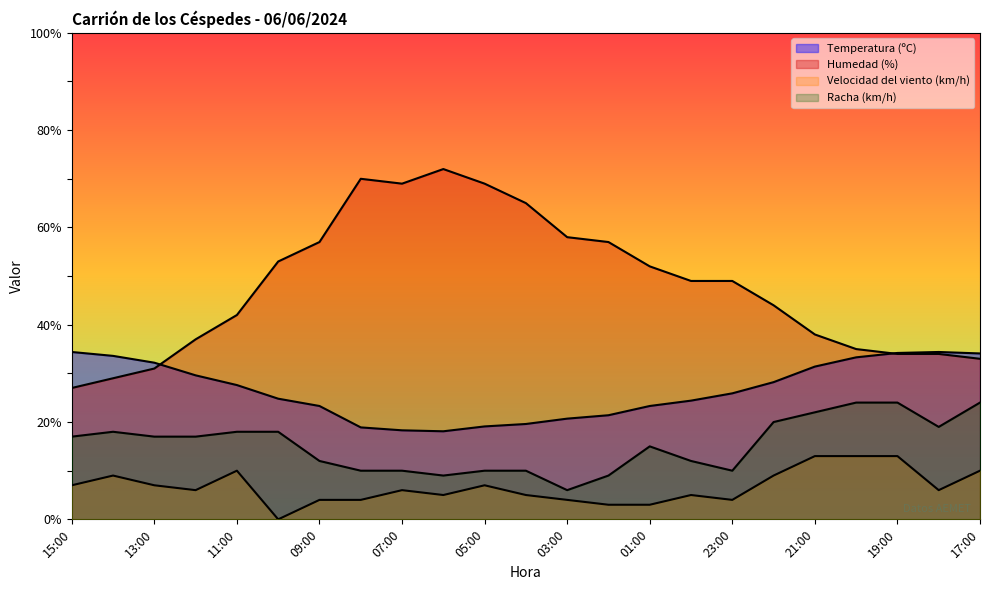

How many lines are shown in the chart?

4